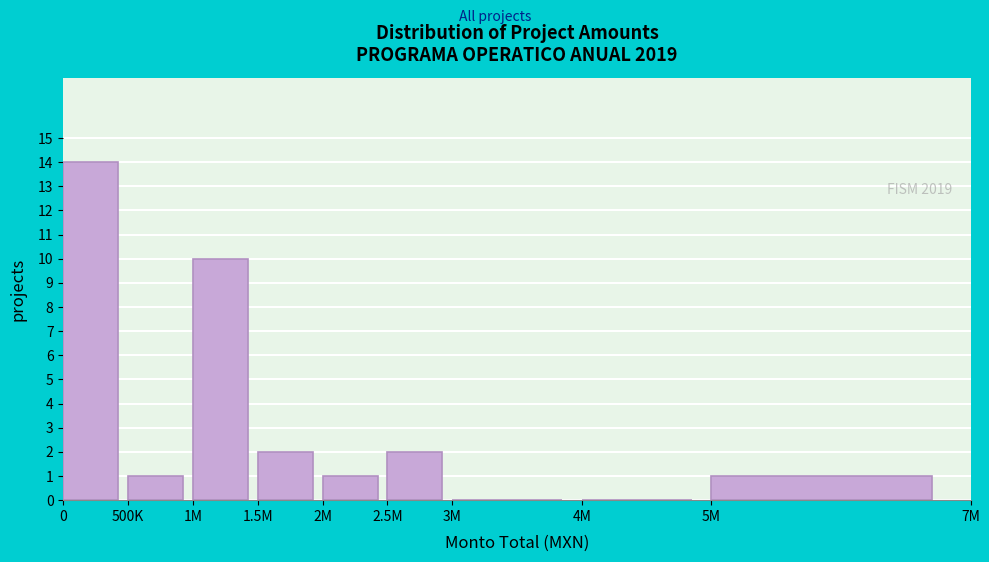

Reading right to left, list all the values displayed in this chart.

5M=1	4M=0	3M=0	2.5M=2	2M=1	1.5M=2	1M=10	500K=1	0=14